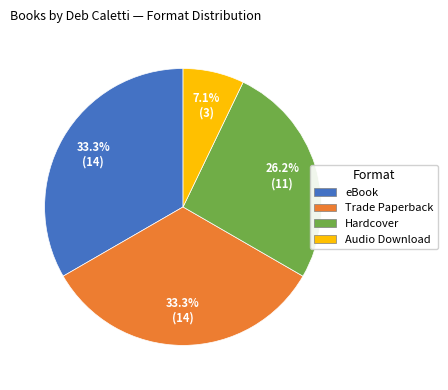

True or false: Hardcover accounts for 15% of the total.

False